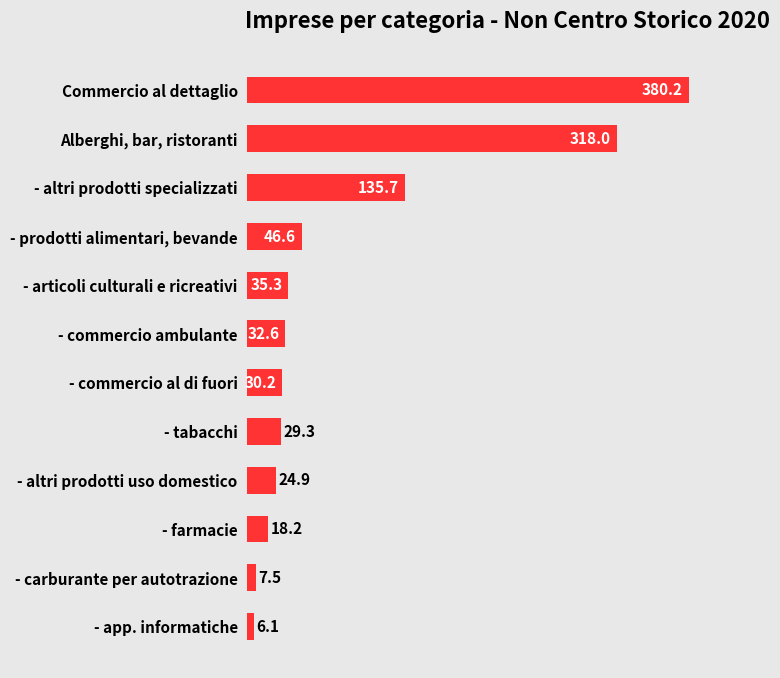

What is the change in value from - altri prodotti specializzati to - commercio al di fuori?

-105.5